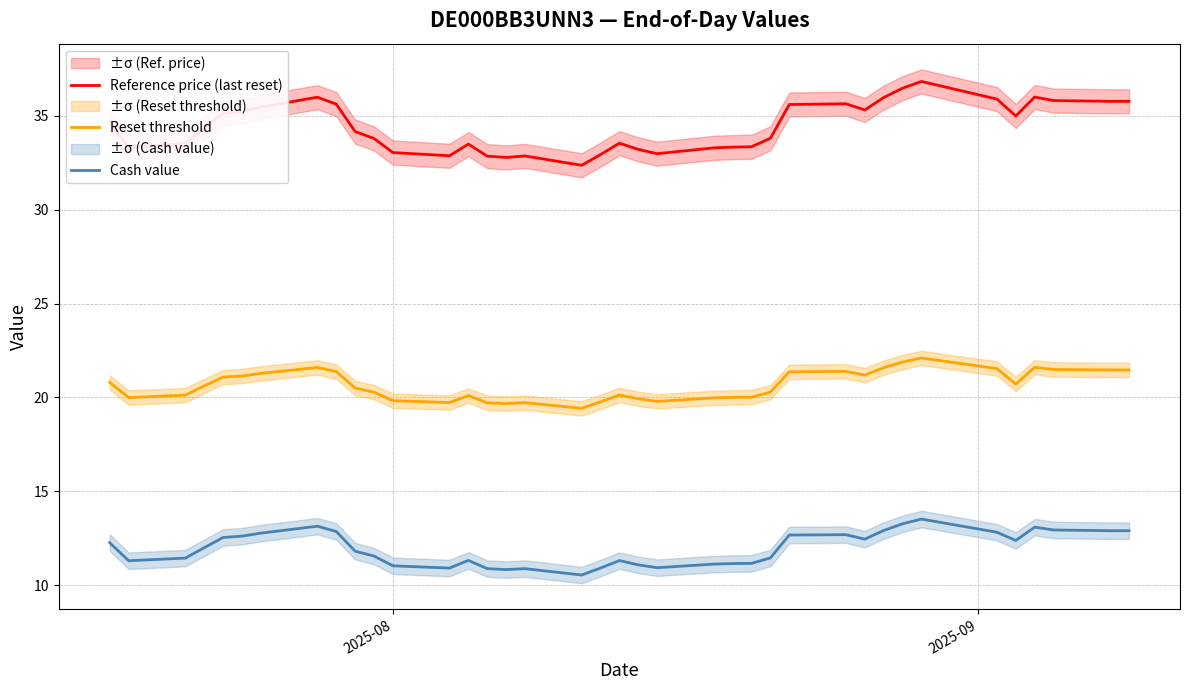

Reading right to left, what are all the values shown in this chart?

Reference price (last reset): 35.8	35.8	35.8	36.0	35.0	35.9	36.8	36.5	36.0	35.3	35.6	35.6	33.8	33.4	33.3	33.3	33.0	33.2	33.5	32.9	32.4	32.9	32.8	32.9	33.5	32.9	33.0	33.8	34.2	35.6	36.0	35.5	35.2	35.1	34.4	33.5	33.3	34.7
Reset threshold: 21.5	21.5	21.5	21.6	20.7	21.5	22.1	21.9	21.6	21.2	21.4	21.4	20.3	20.0	20.0	20.0	19.8	19.9	20.1	19.8	19.4	19.7	19.7	19.7	20.1	19.7	19.8	20.3	20.5	21.4	21.6	21.3	21.1	21.1	20.6	20.1	20.0	20.8
Cash value: 12.9	12.9	12.9	13.1	12.4	12.8	13.5	13.3	12.9	12.4	12.7	12.7	11.4	11.2	11.2	11.1	10.9	11.1	11.3	10.9	10.5	10.9	10.8	10.9	11.3	10.9	11.0	11.6	11.8	12.9	13.1	12.8	12.6	12.5	12.0	11.4	11.3	12.3